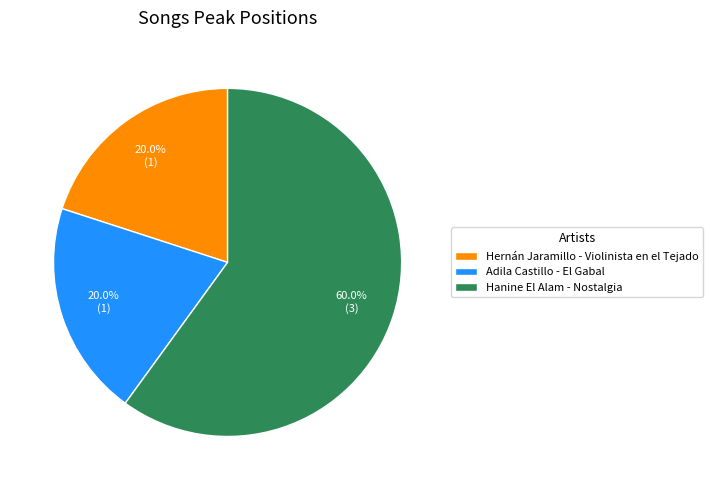

How many segments does this pie chart have?

3